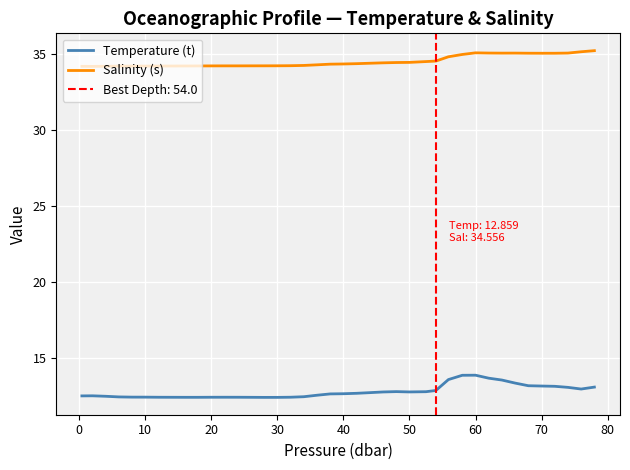

What is the minimum value for Temperature (t)?

12.4